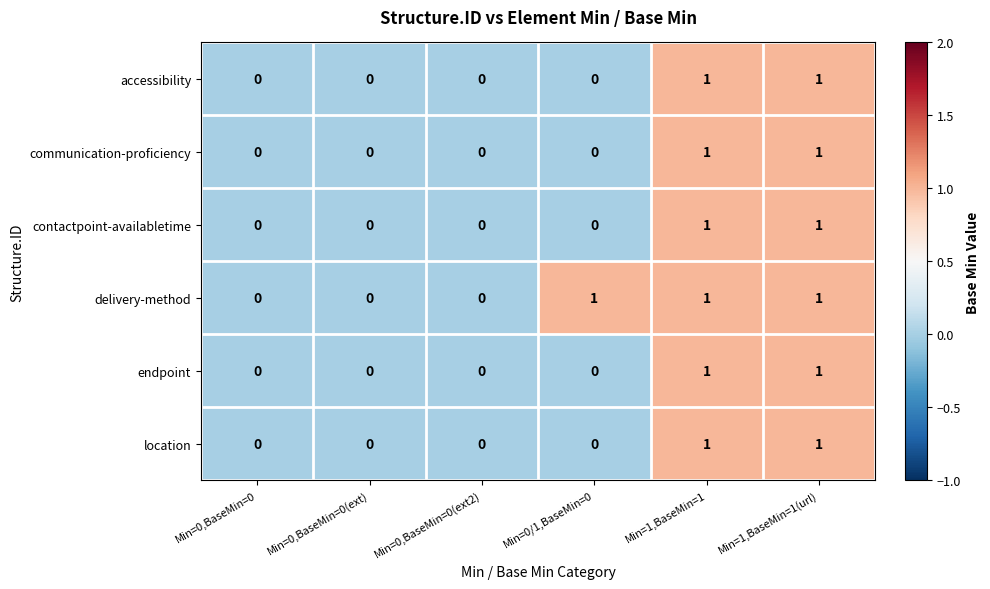

How many contactpoint-availabletime values are between 0 and 1?

6